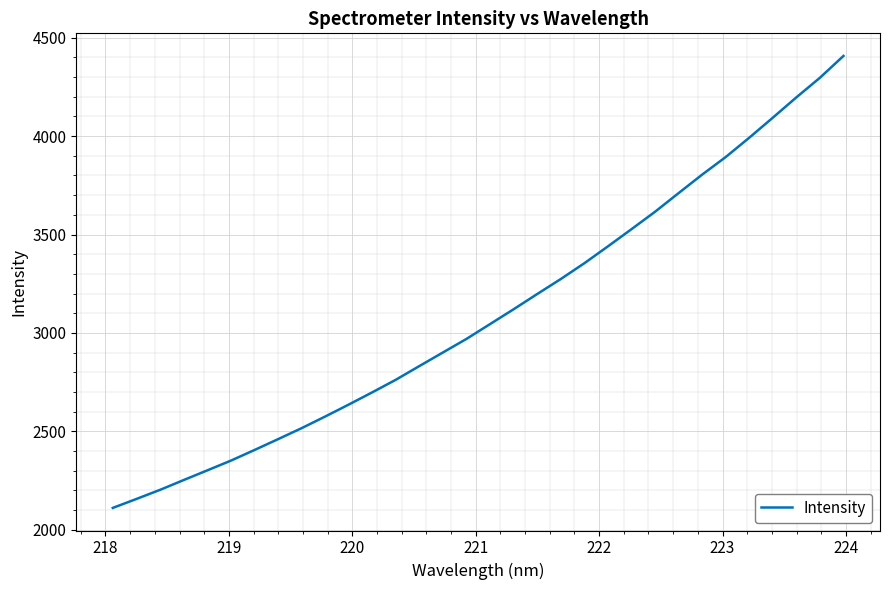

What is the smallest value displayed?

2111.1